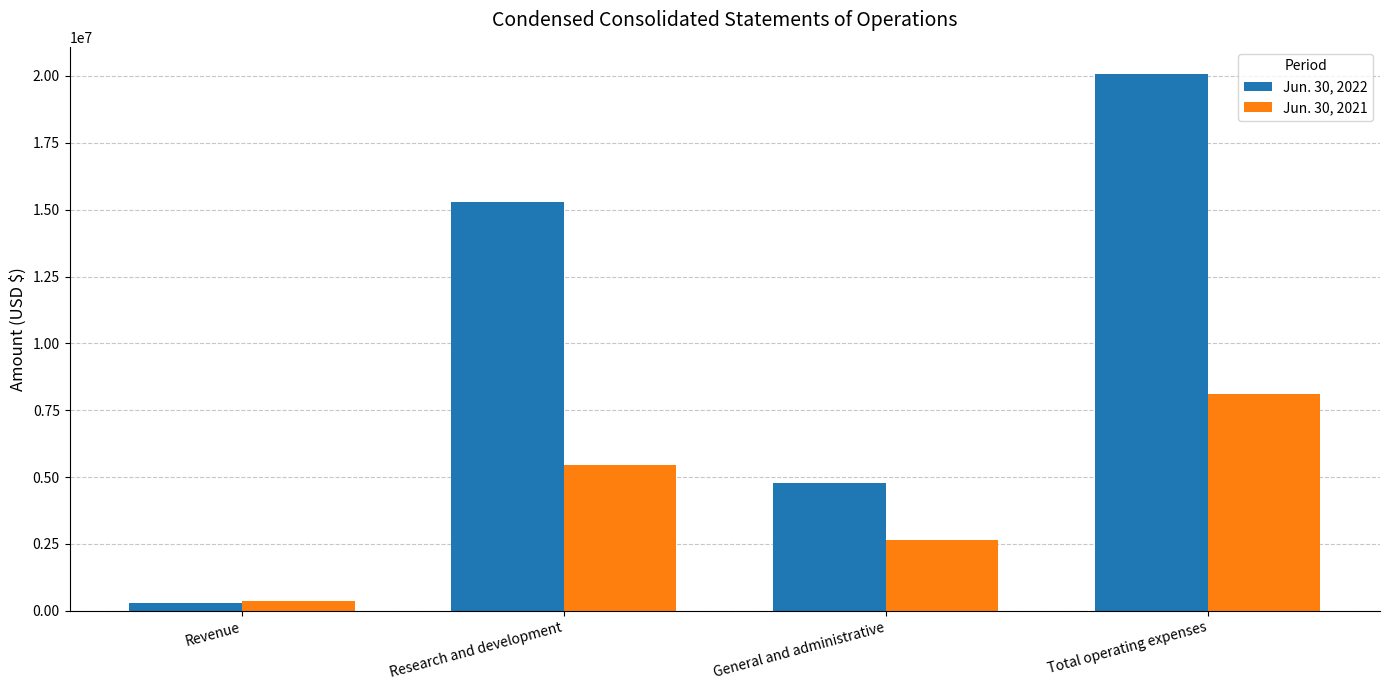

Reading left to right, what are all the values shown in this chart?

Jun. 30, 2022: Revenue=310100	Research and development=15291400	General and administrative=4791800	Total operating expenses=20083200
Jun. 30, 2021: Revenue=354100	Research and development=5457200	General and administrative=2643100	Total operating expenses=8100300